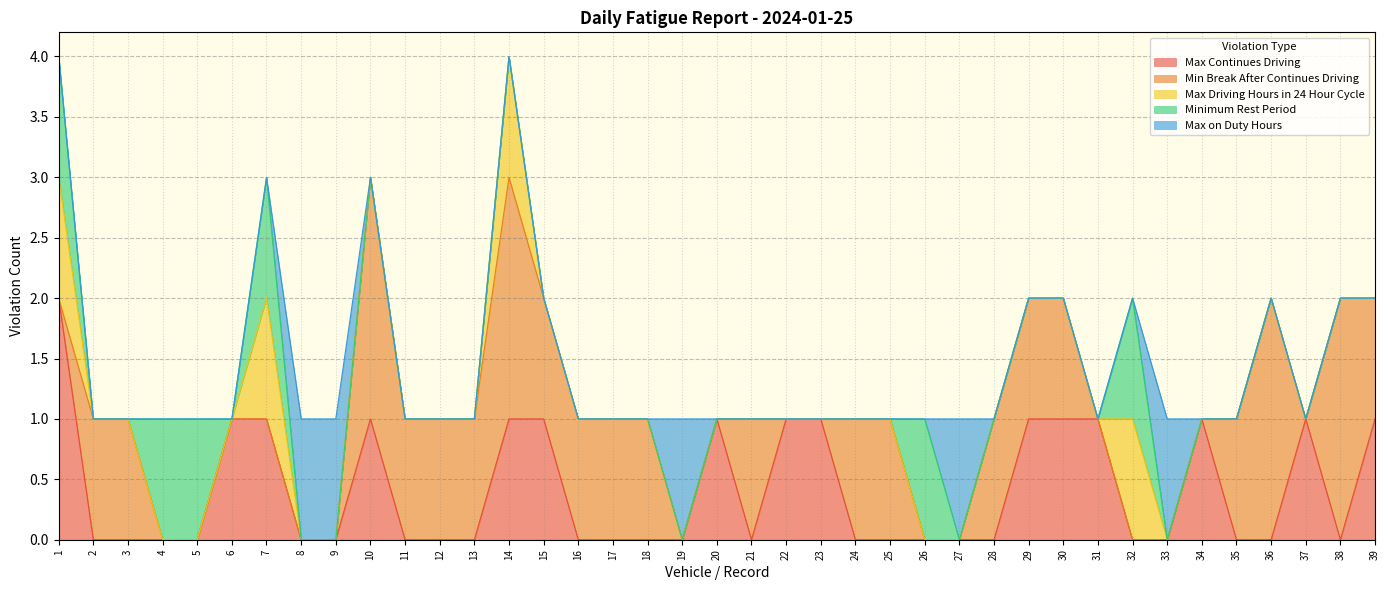

Count the Minimum Rest Period values in the range 0 to 1.

39